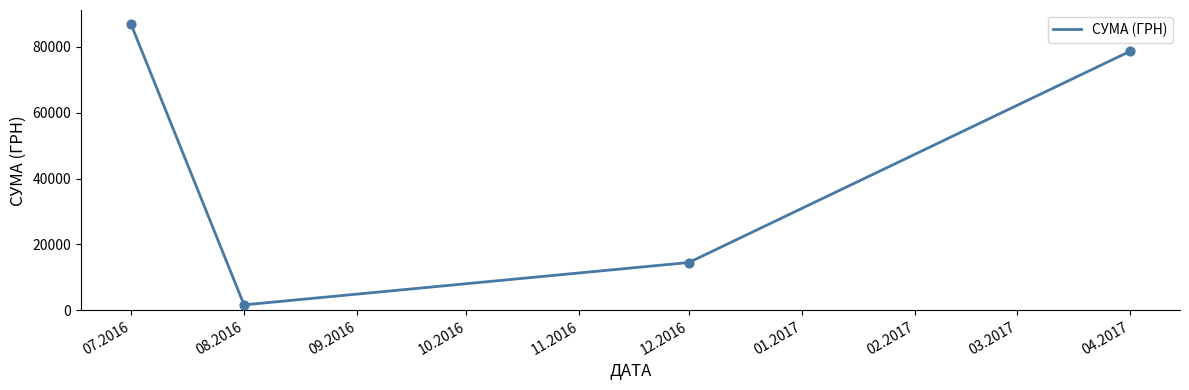

Which has a higher value, 04.2017 or 07.2016?

07.2016